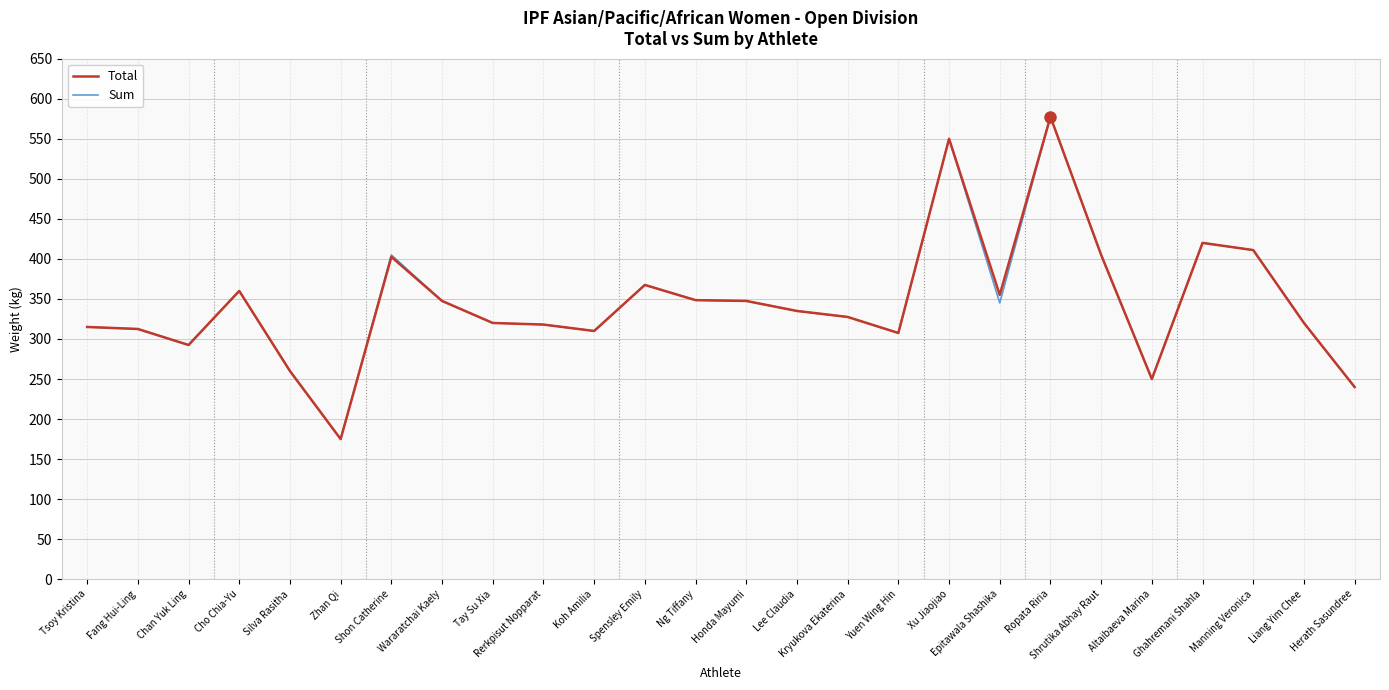

What is the sum of the Sum values at Epitawala Shashika and Shon Catherine?

750.0